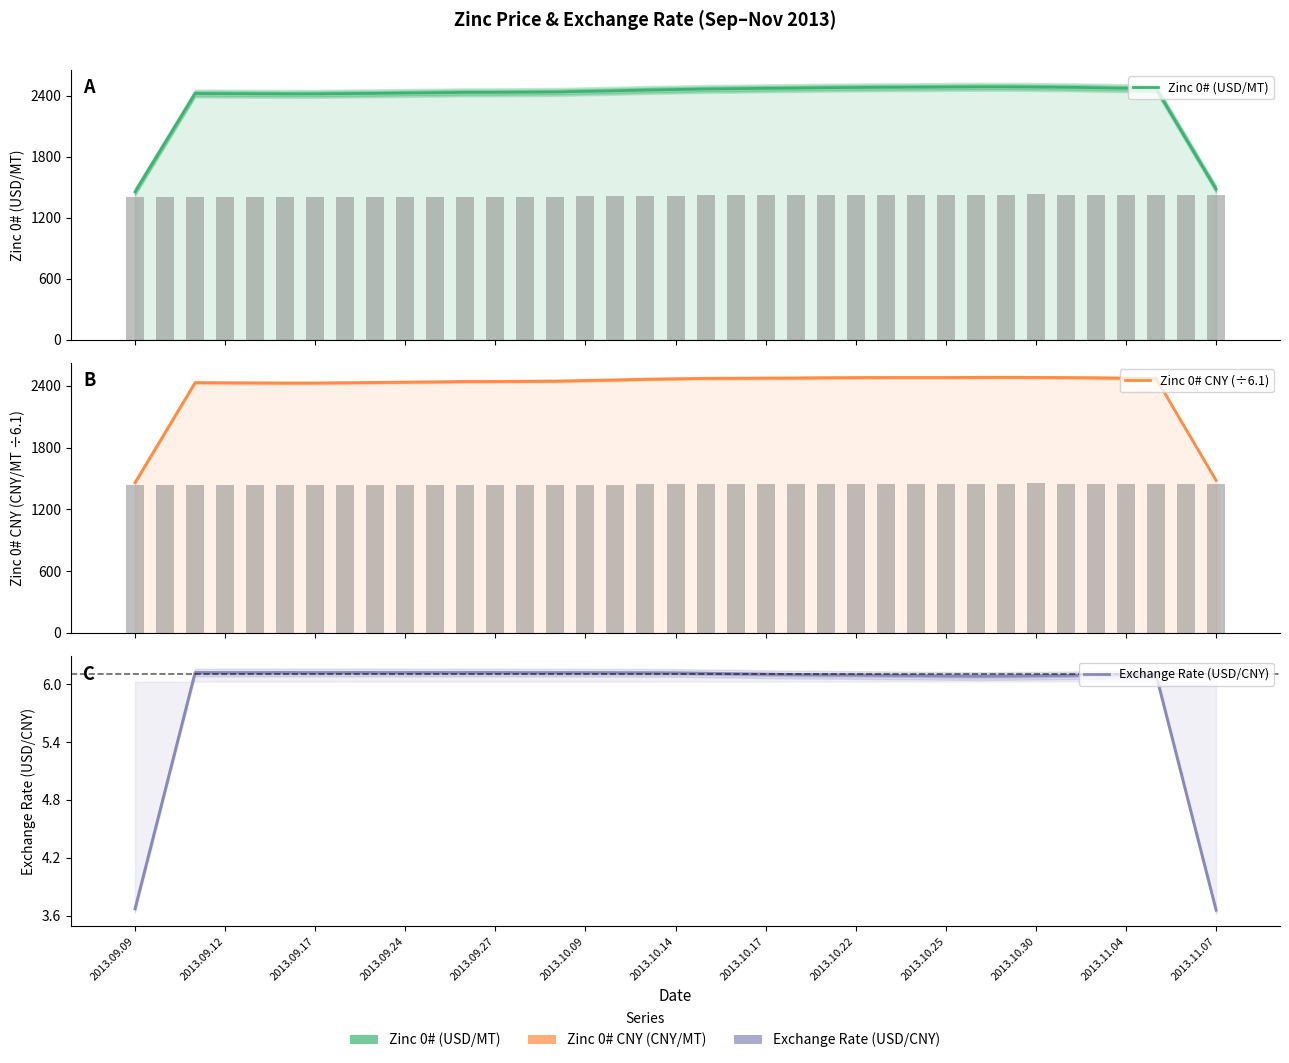

What are all the series names shown in the legend?

Zinc 0# (USD/MT), Zinc 0# CNY (÷6.1), Exchange Rate (USD/CNY)